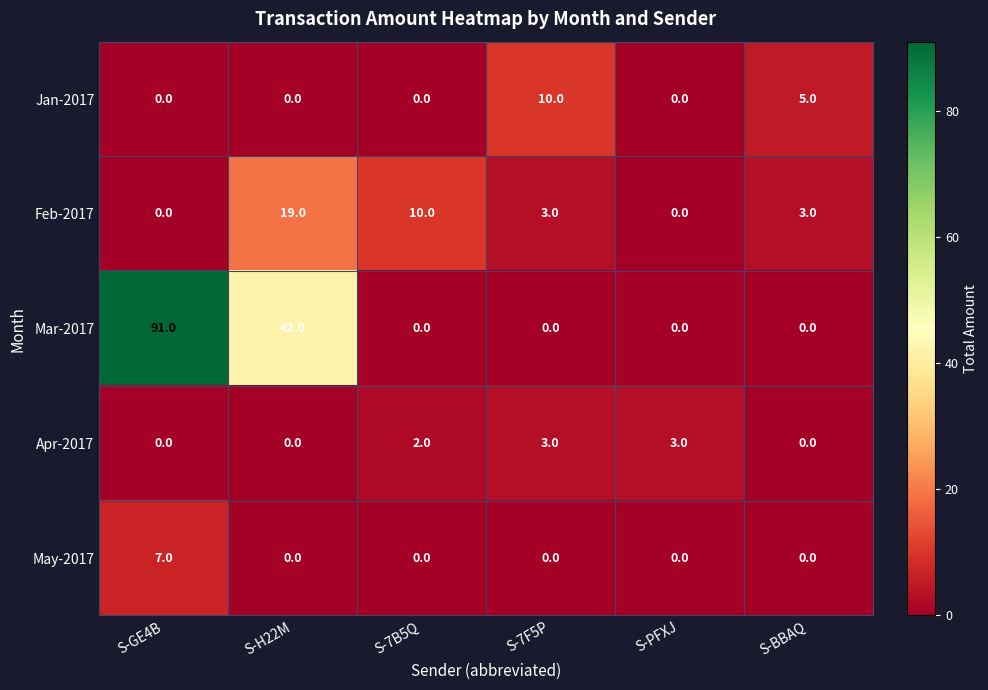

How many categories are shown in the chart?

6